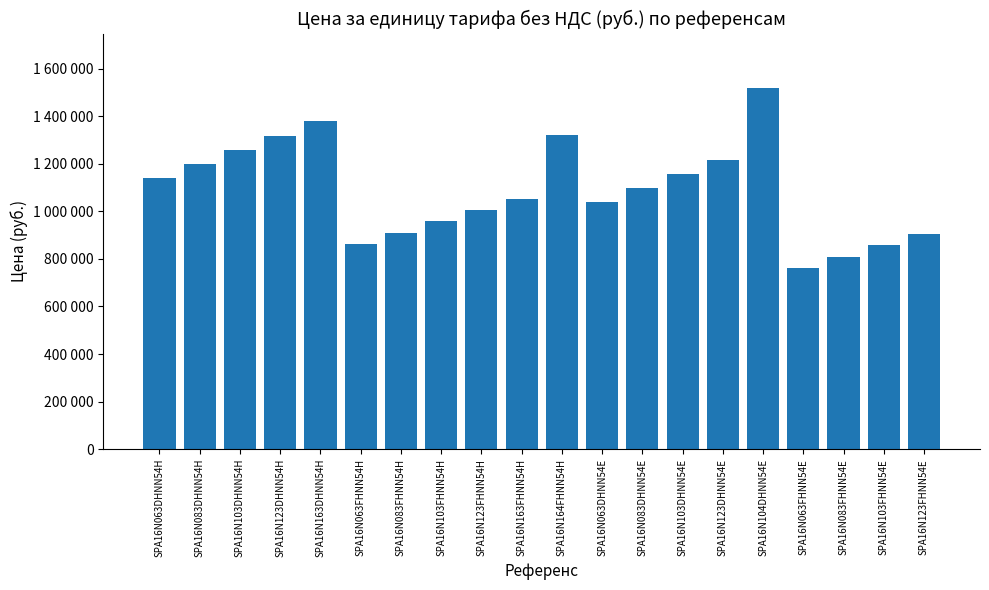

What position from the right is SPA16N103FHNN54E?

2